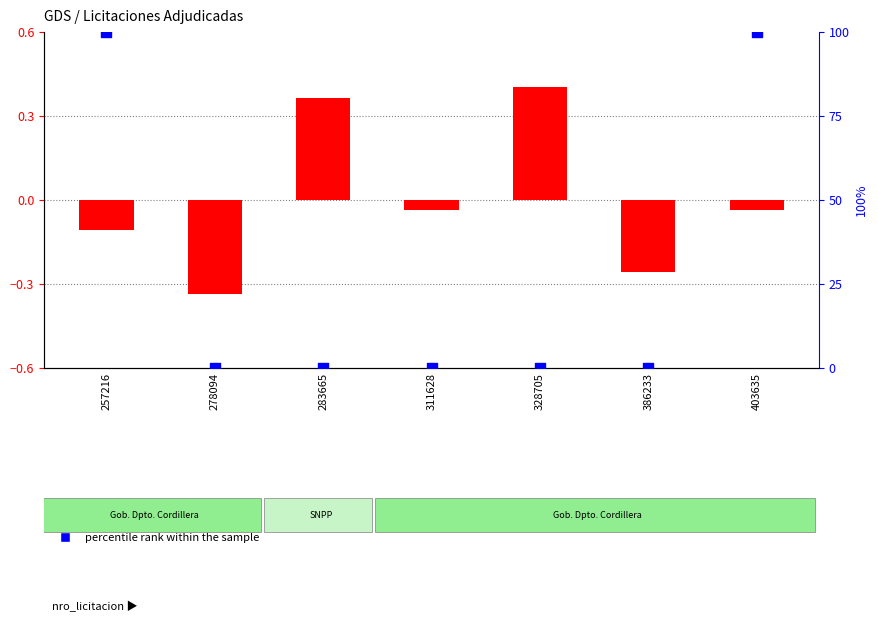

What are all the series names shown in the legend?

log10 ratio, percentile rank within the sample